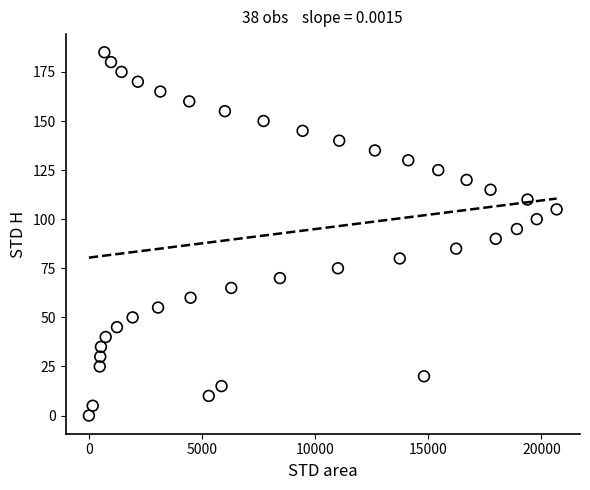

What is the range of Y values (max minus min)?

185